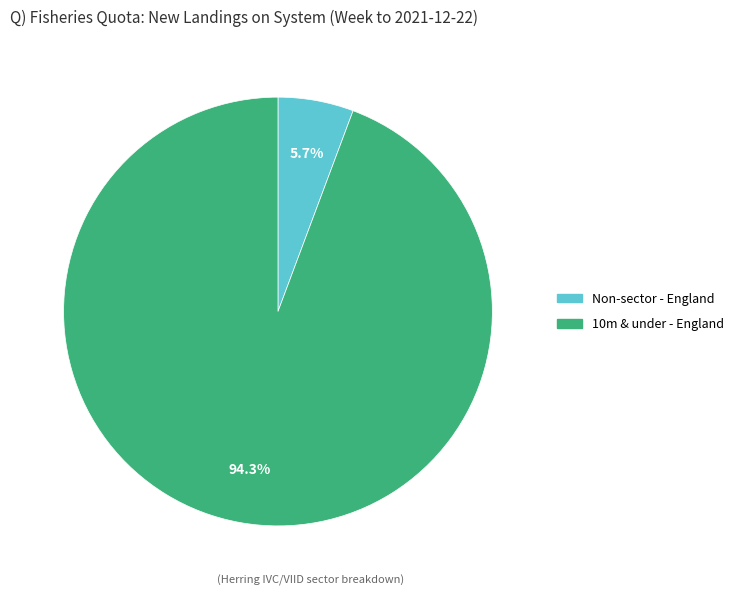

To the nearest percent, what is the average slice percentage?

50%